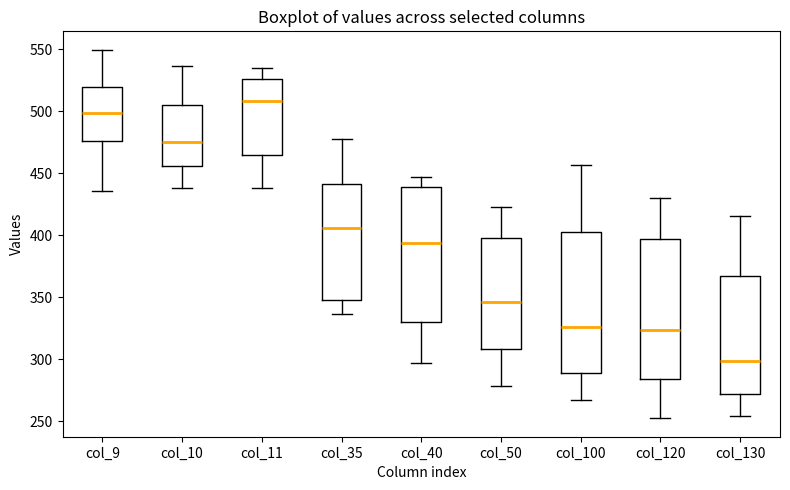

Reading left to right, transcribe this box plot: for each box, give where its median line is, the range the box spans, and where its two whiskers end, as read against the y-axis. The values are not printed on the chart, so give them approximately, as read against the axis.

col_9: median 500, box 475 to 520, whiskers 435 to 550
col_10: median 475, box 455 to 505, whiskers 440 to 535
col_11: median 510, box 465 to 525, whiskers 440 to 535
col_35: median 405, box 350 to 440, whiskers 335 to 480
col_40: median 395, box 330 to 440, whiskers 295 to 445
col_50: median 345, box 310 to 400, whiskers 280 to 425
col_100: median 325, box 290 to 405, whiskers 265 to 455
col_120: median 325, box 285 to 395, whiskers 250 to 430
col_130: median 300, box 270 to 365, whiskers 255 to 415